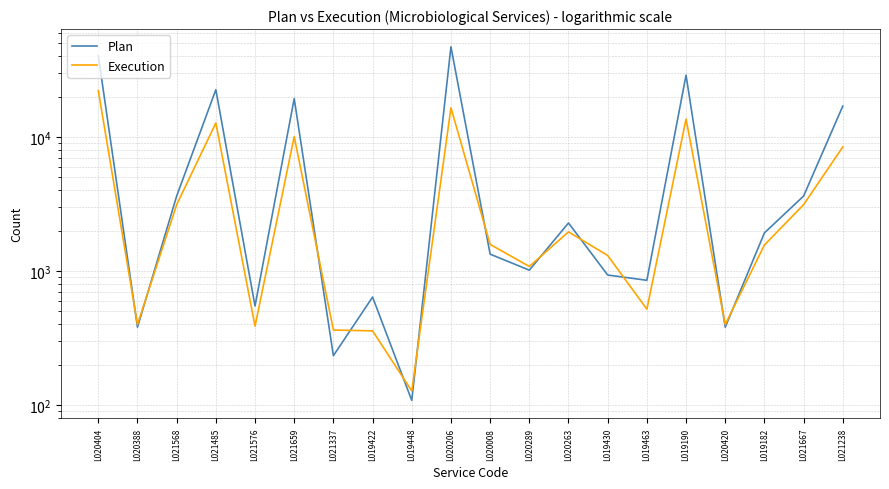

After their last crossing, which series has the higher values: Execution or Plan?

Plan